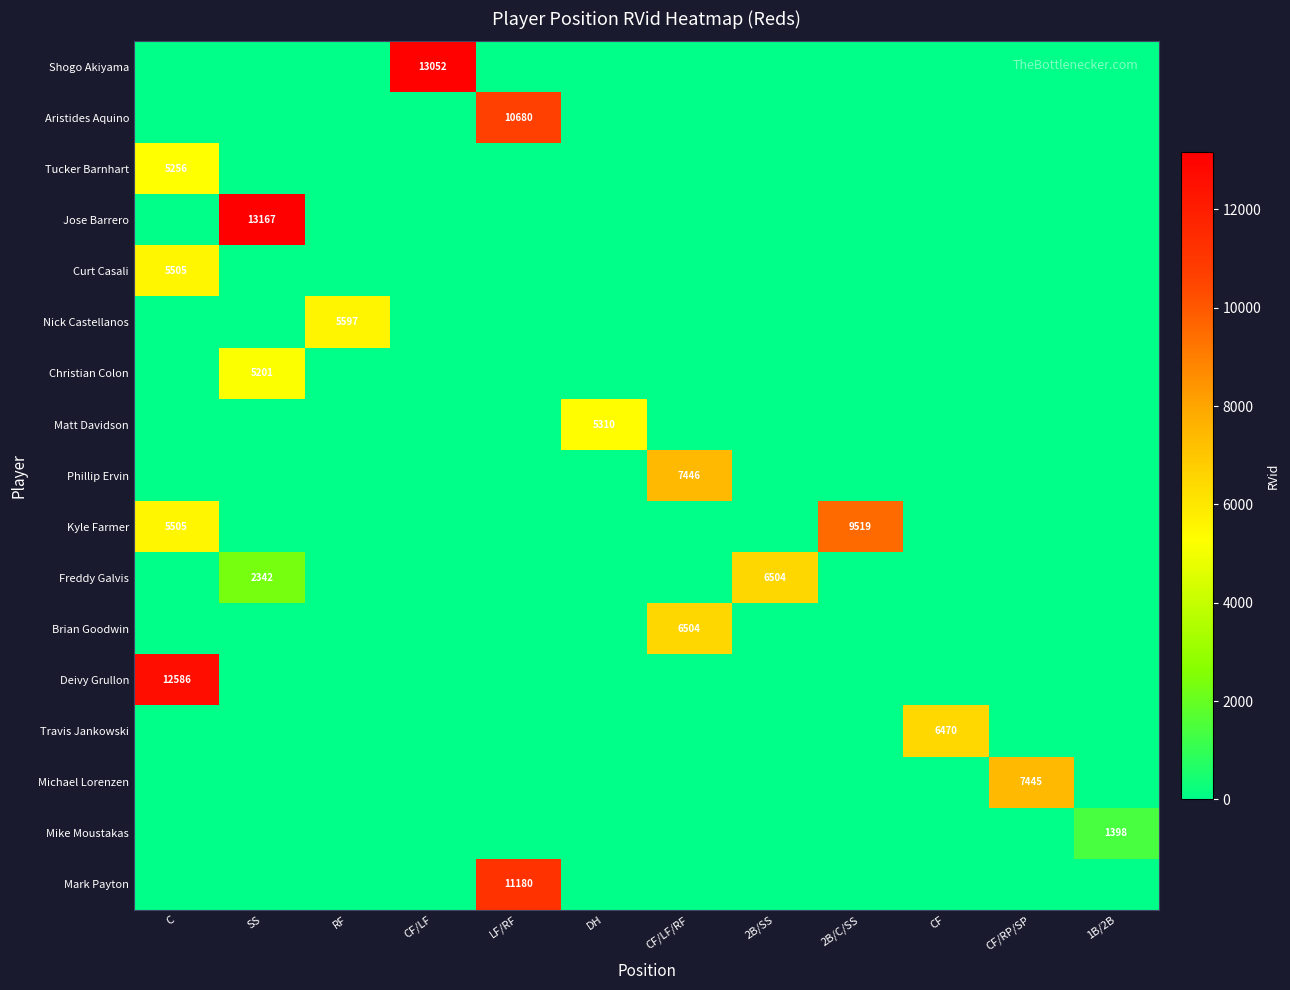

Is the value of Mark Payton at LF/RF greater than the value of Travis Jankowski at CF?

Yes